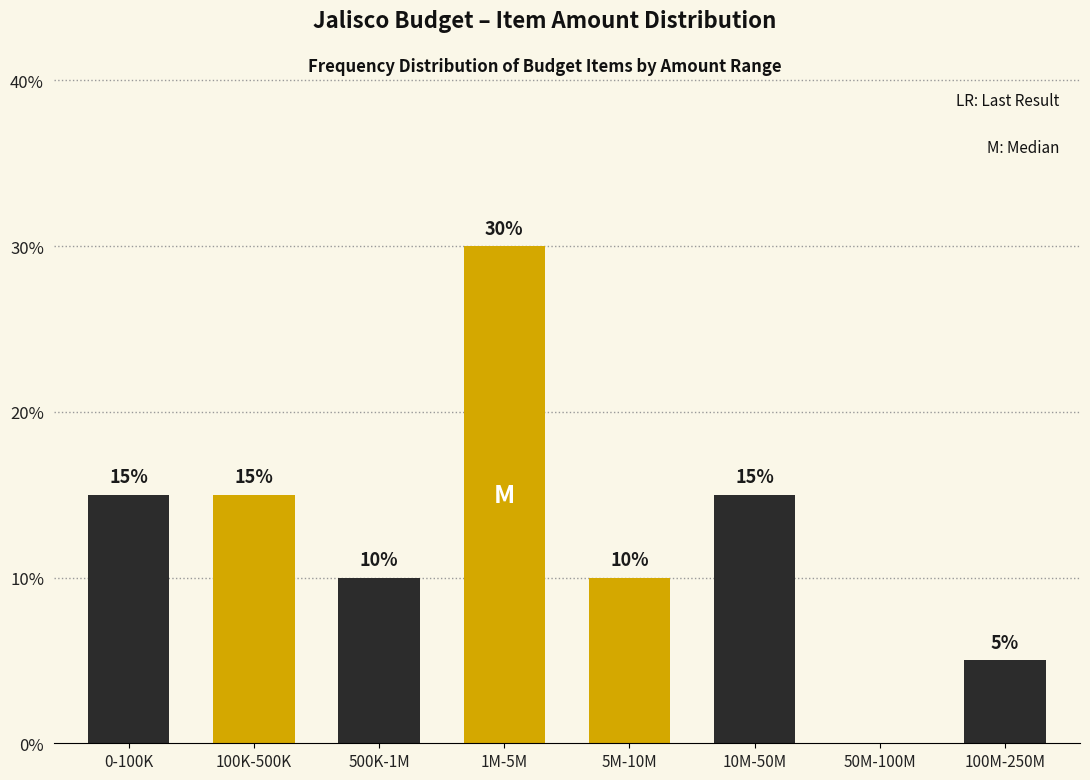

Reading right to left, what are all the values shown in this chart?

100M-250M=5	50M-100M=0	10M-50M=15	5M-10M=10	1M-5M=30	500K-1M=10	100K-500K=15	0-100K=15